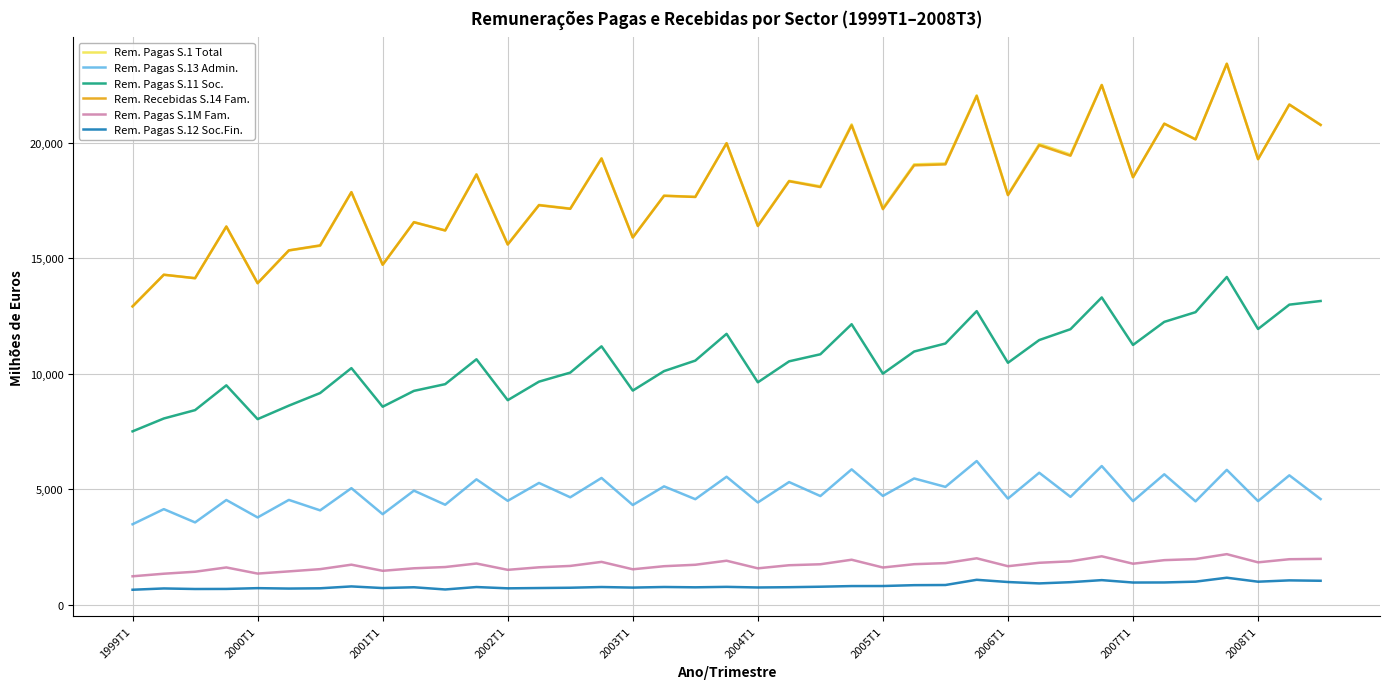

Count the number of data series in this chart.

6